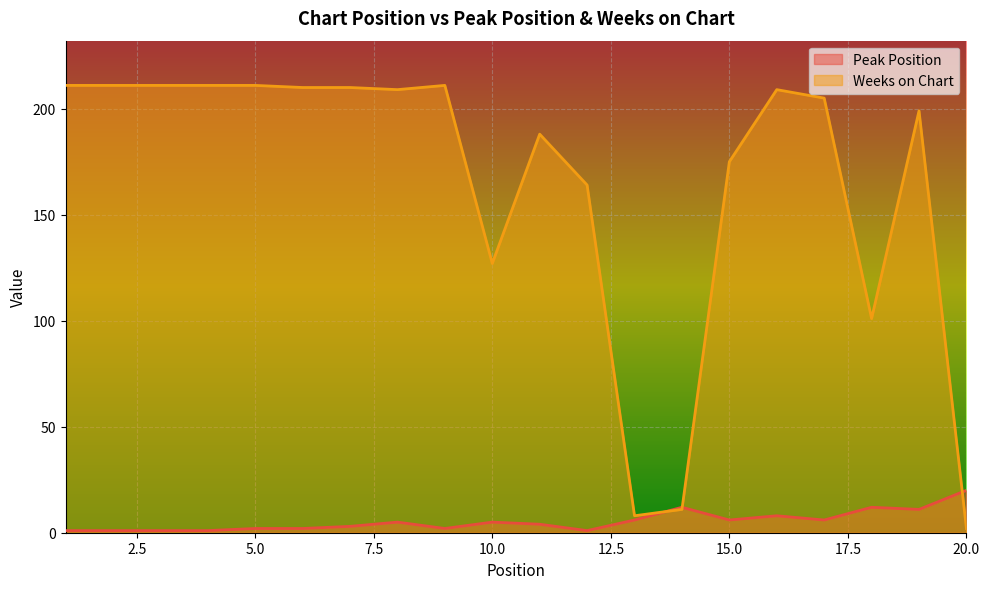

What are all the series names shown in the legend?

Peak Position, Weeks on Chart